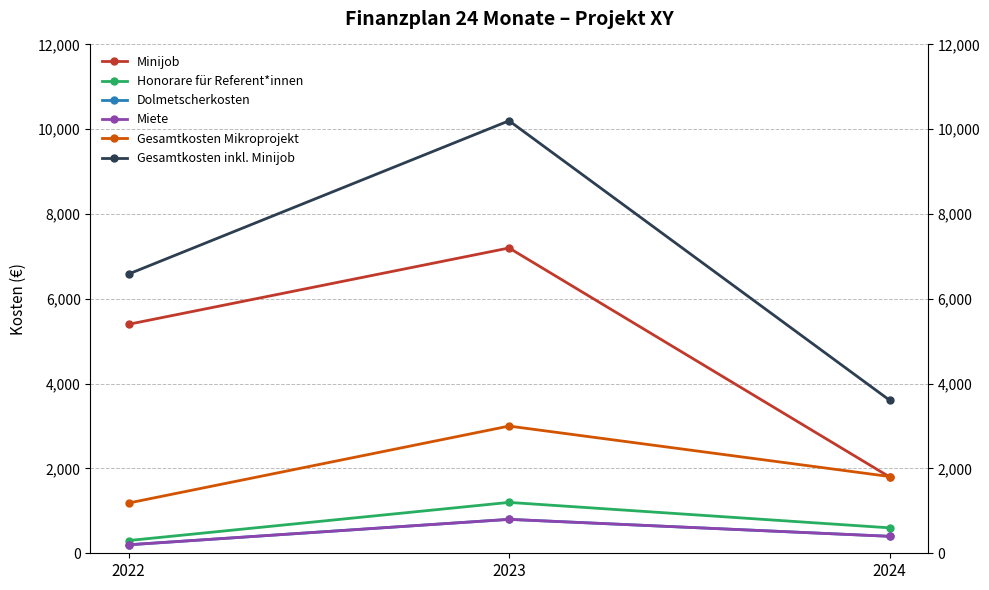

What is the sum of all Minijob values?

14400